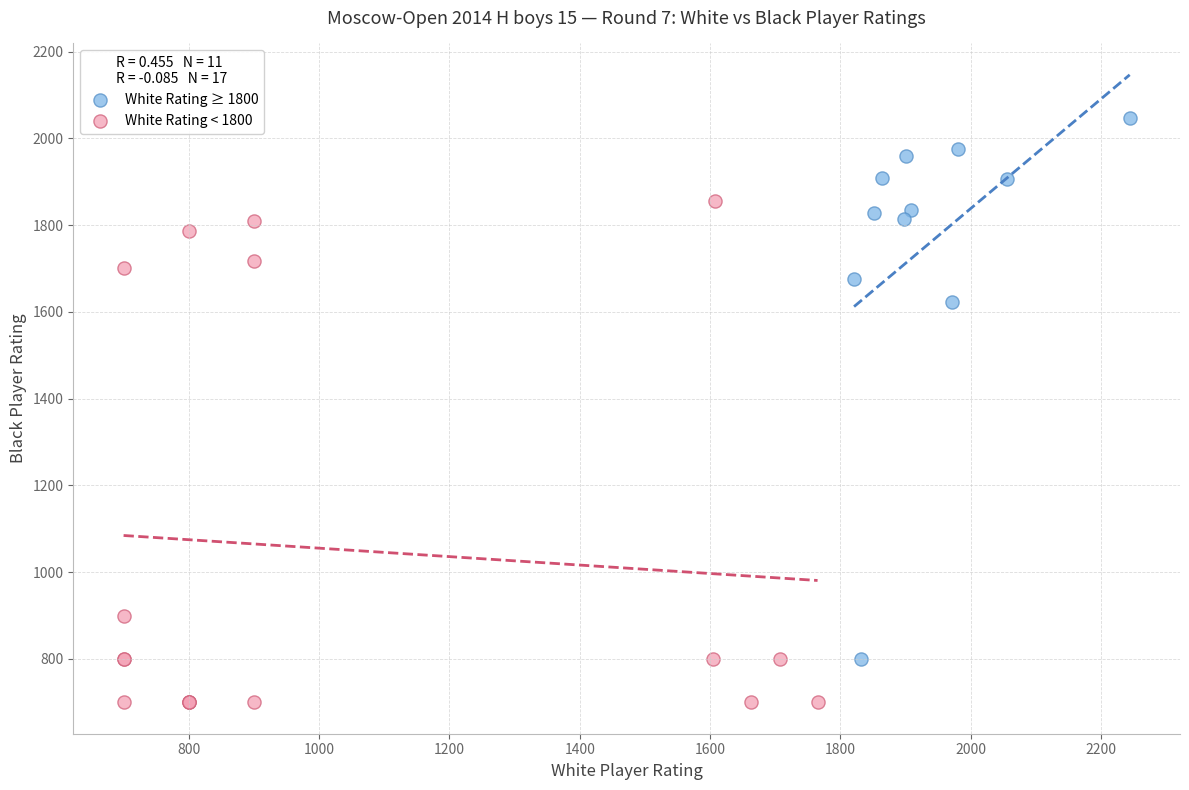

What are all the series names shown in the legend?

White Rating ≥ 1800, White Rating < 1800